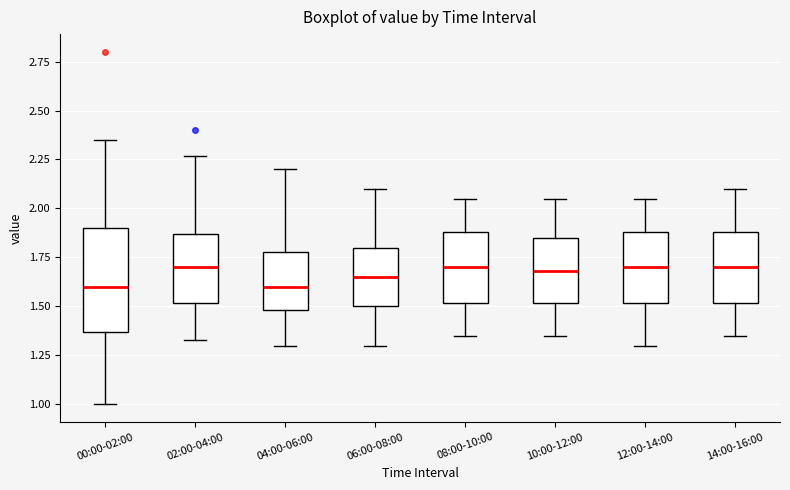

Comparing the boxes themselves (not the whiskers), which one is the tallest?

00:00-02:00